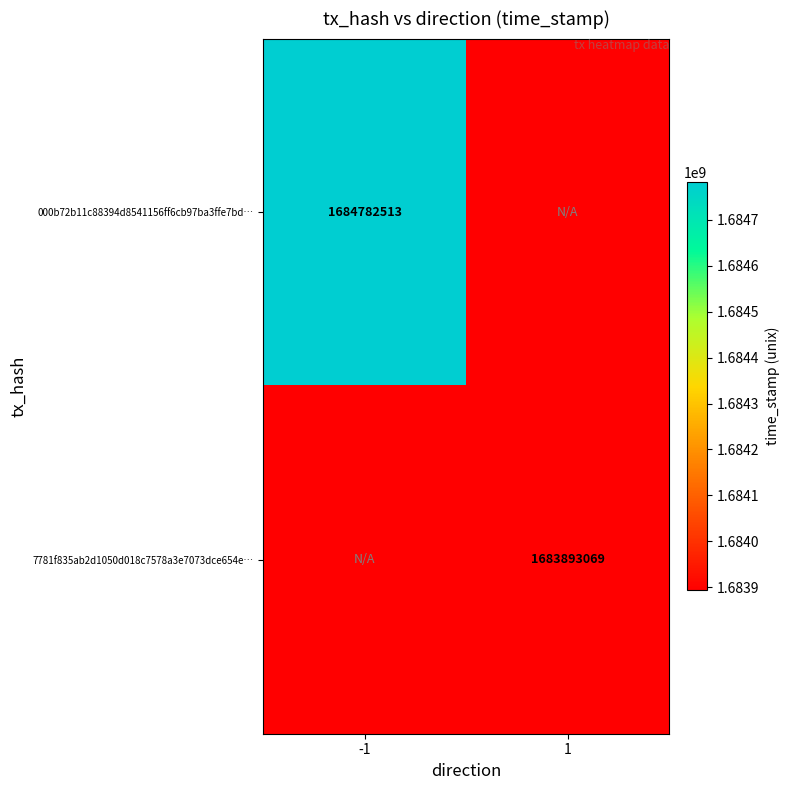

The value of 7781f835ab2d1050d018c7578a3e7073dce654e… at 1 is 894121230. True or false?

False